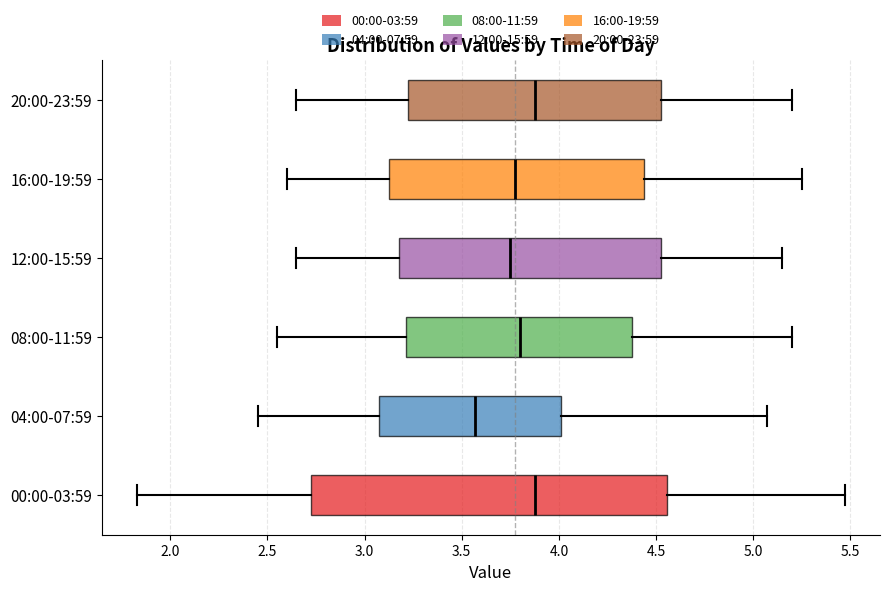

Comparing the boxes themselves (not the whiskers), which one is the widest?

00:00-03:59